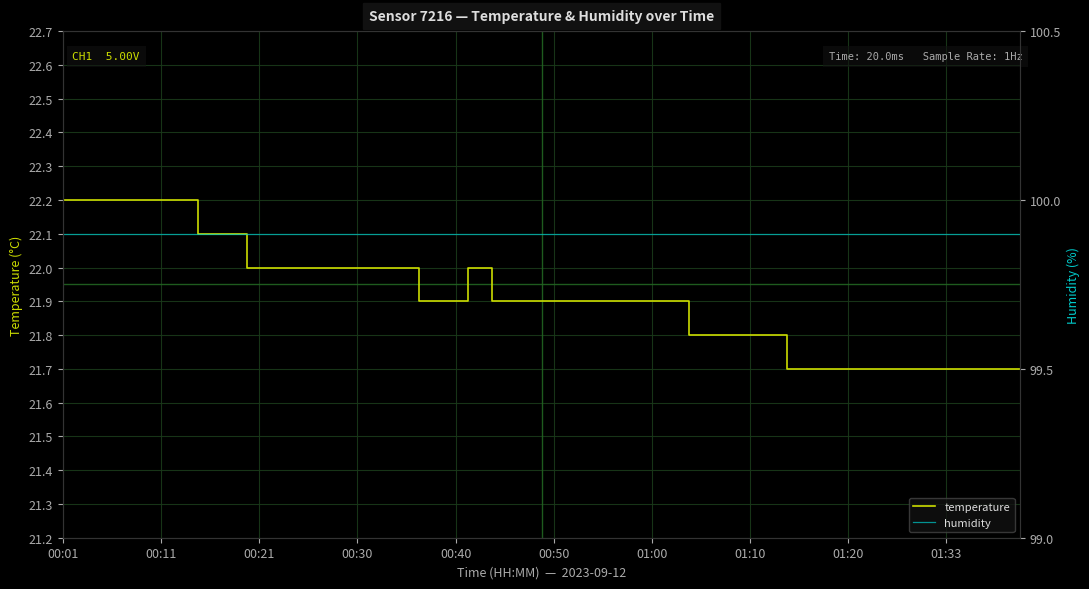

The value of temperature at 01:00 is 31.5. True or false?

False